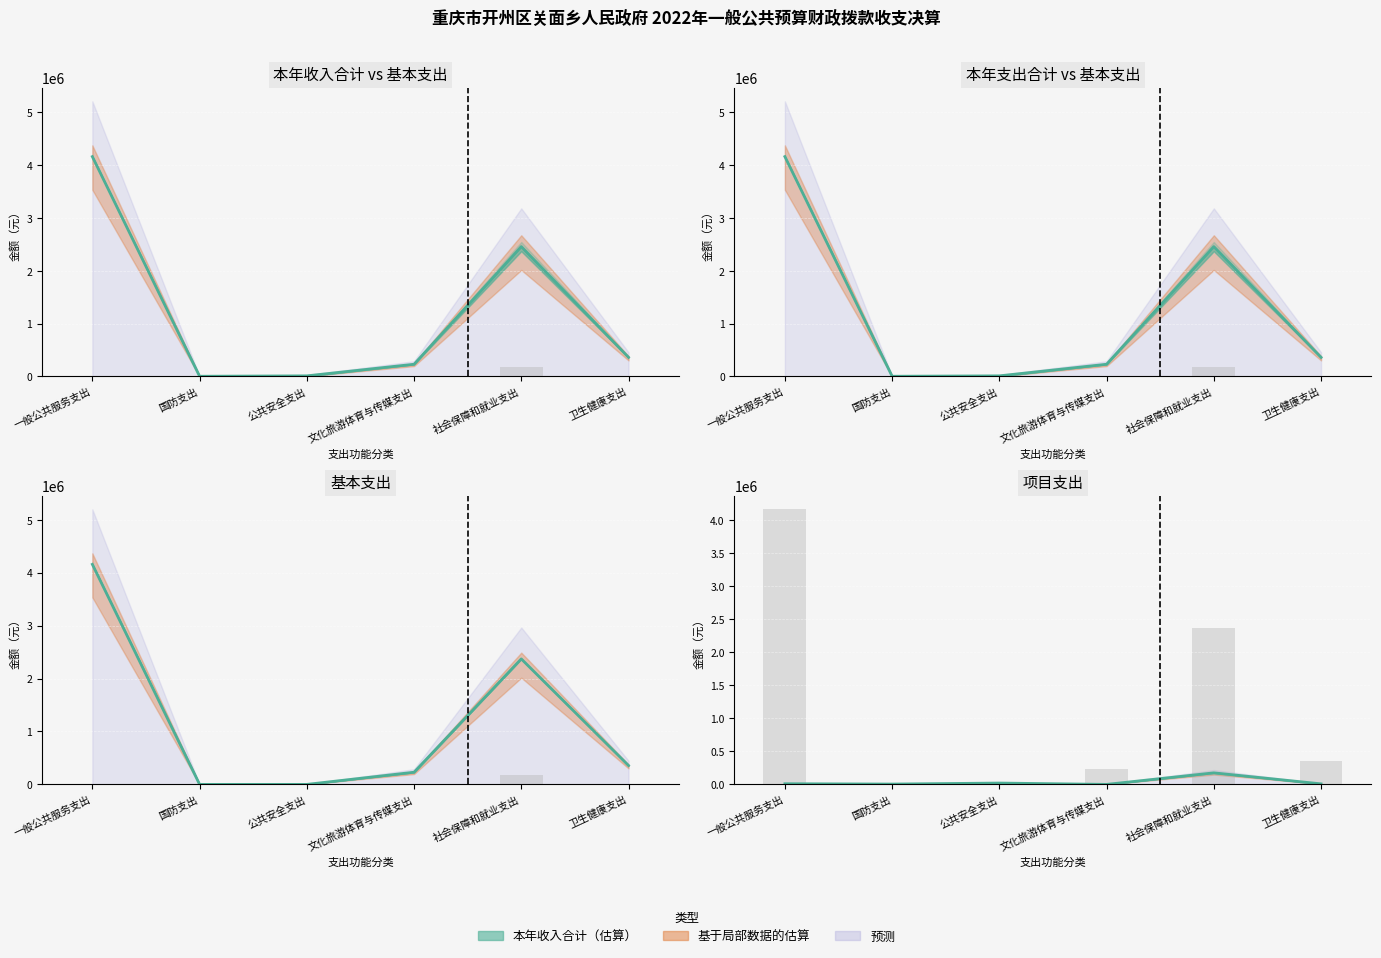

What is the spread (max minus min) of values at 一般公共服务支出?

4153032.7